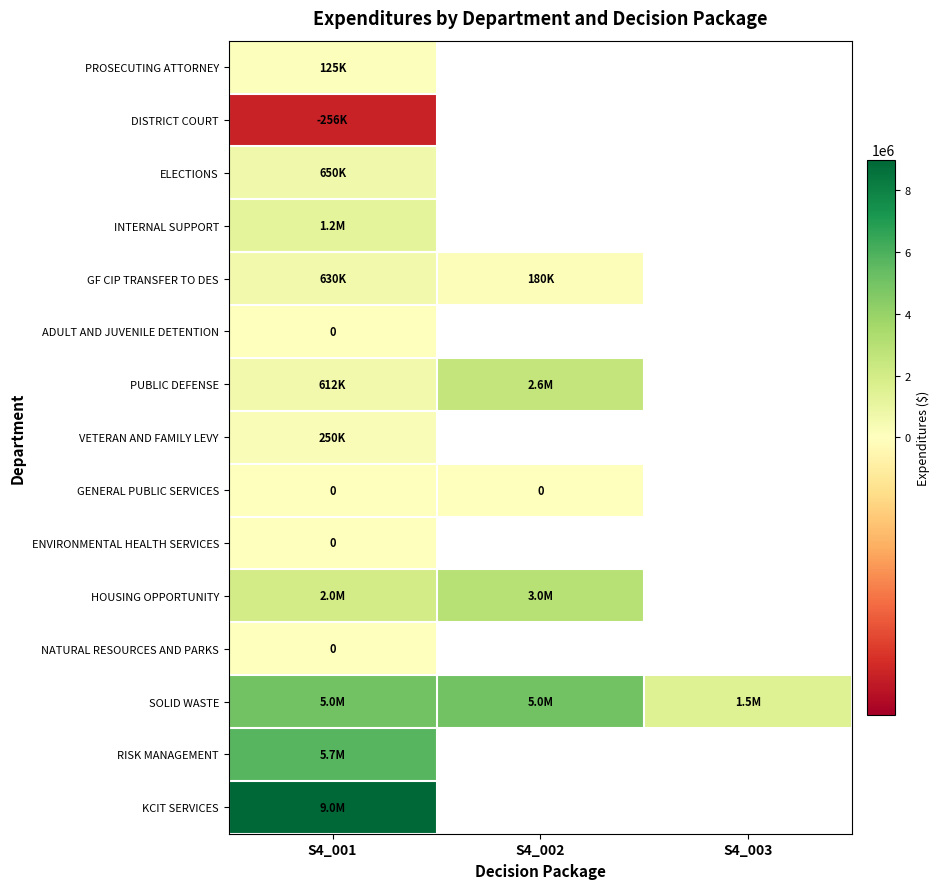

Rank the series by their maximum value, from highest to lowest.

KCIT SERVICES, RISK MANAGEMENT, SOLID WASTE, HOUSING OPPORTUNITY, PUBLIC DEFENSE, INTERNAL SUPPORT, ELECTIONS, GF CIP TRANSFER TO DES, VETERAN AND FAMILY LEVY, PROSECUTING ATTORNEY, ADULT AND JUVENILE DETENTION, GENERAL PUBLIC SERVICES, ENVIRONMENTAL HEALTH SERVICES, NATURAL RESOURCES AND PARKS, DISTRICT COURT